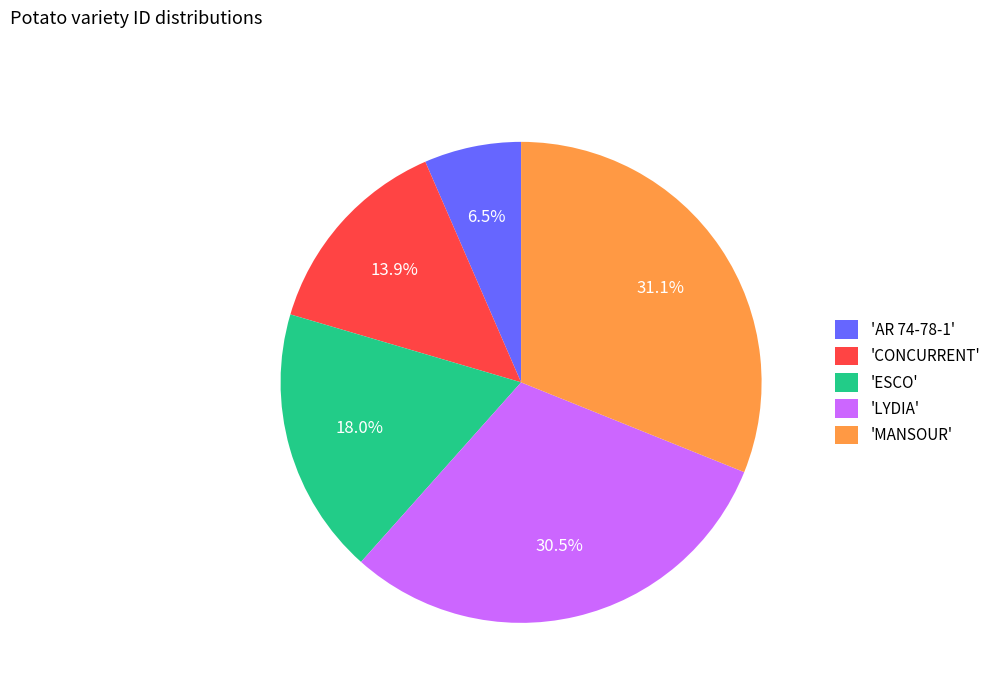

Count the number of slices in the pie.

5